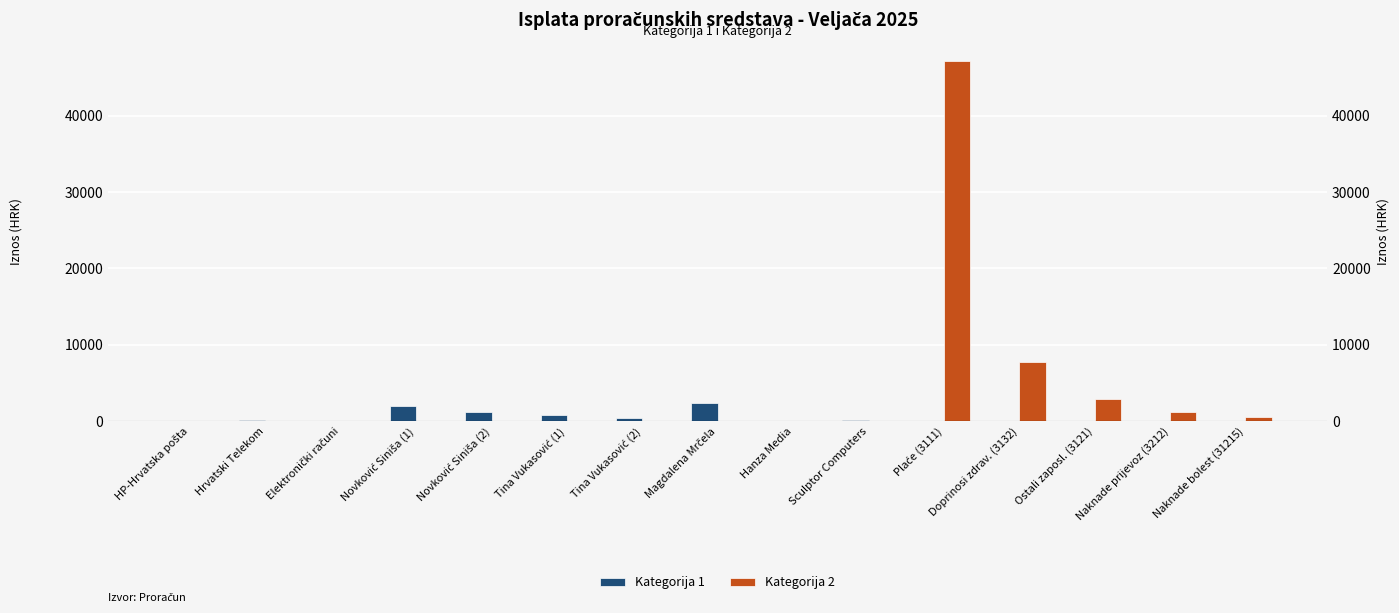

What is the difference between the second highest and minimum values in the Kategorija 2 series?

7788.7